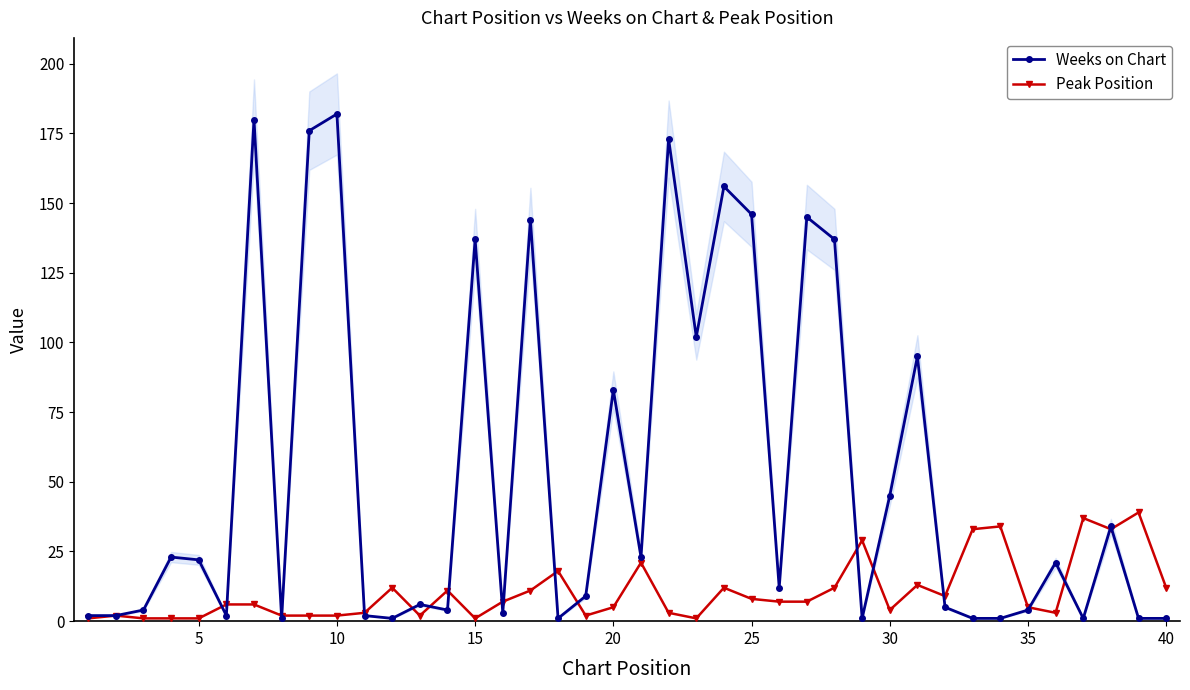

At how many categories does at least one series exceed 55?

13